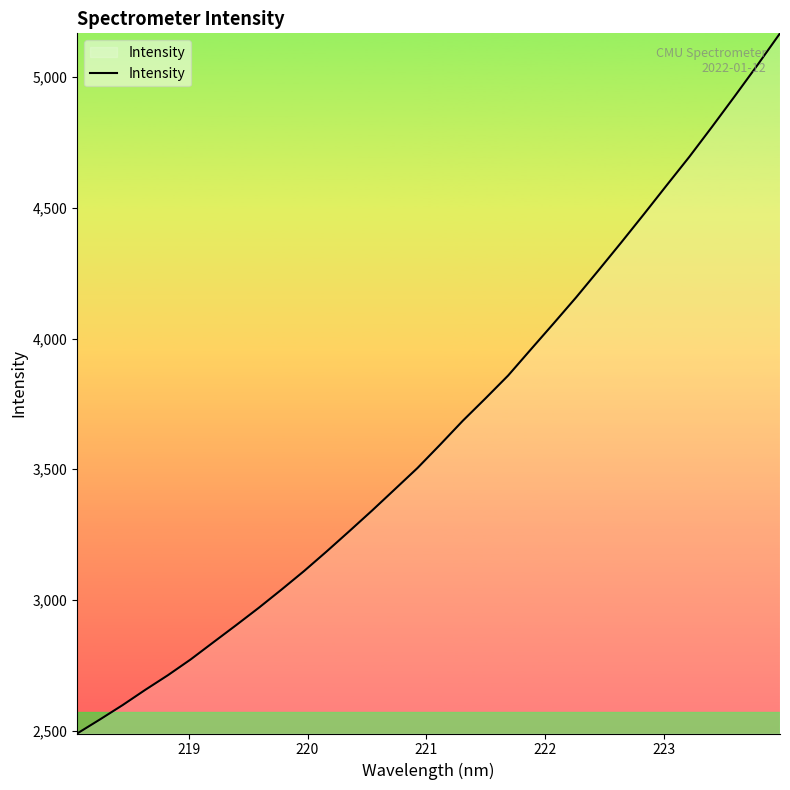

How many values are below 3593?

16